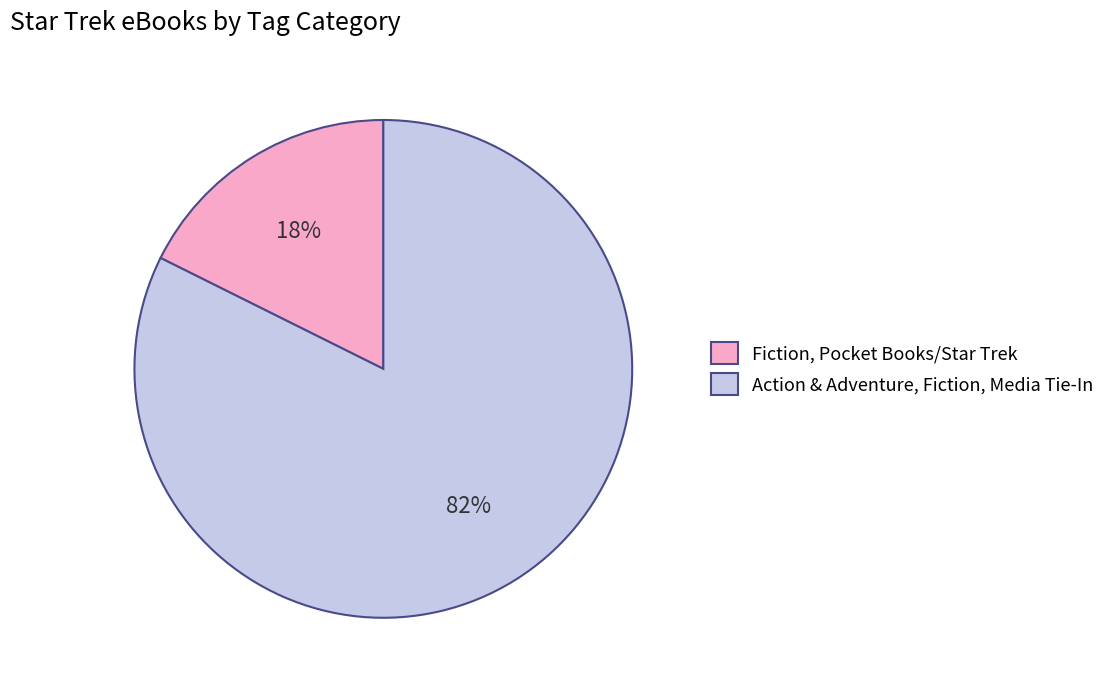

Which category has the smallest portion of the pie?

Fiction, Pocket Books/Star Trek